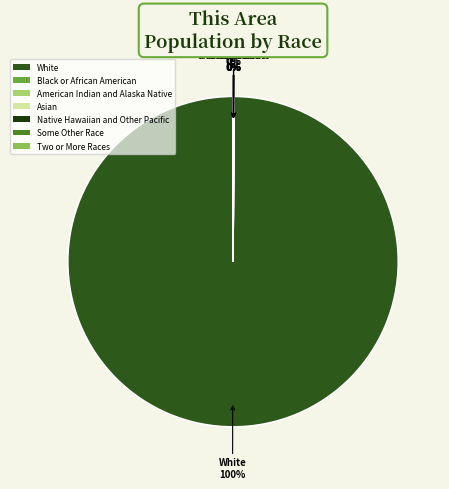

To the nearest percent, what is the difference between the largest and smallest slice percentages?

100%